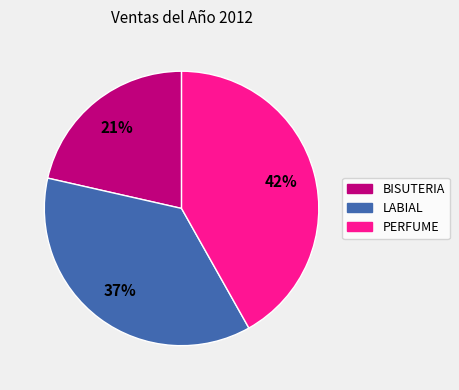

What percentage is the BISUTERIA slice, to the nearest percent?

21%